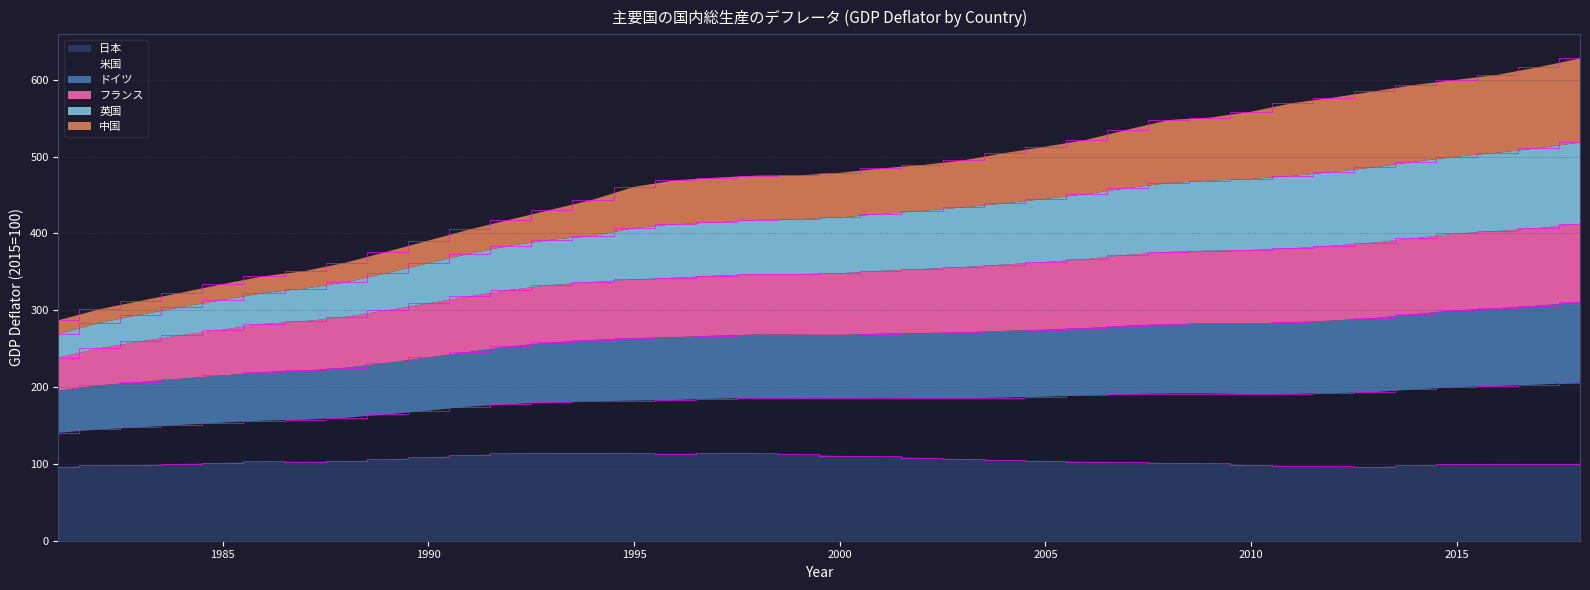

What is the minimum value for 日本?

96.3